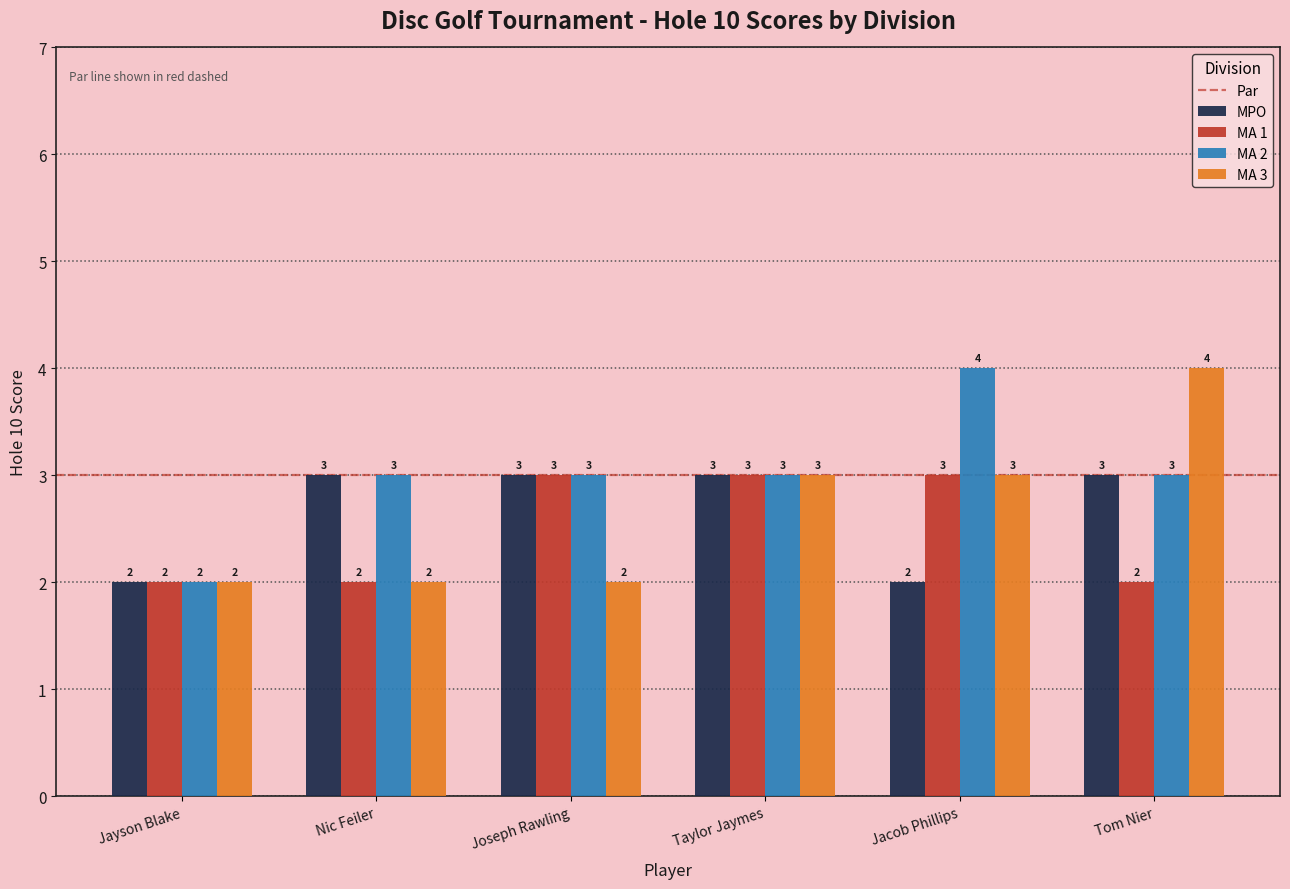

What is the maximum value shown in the chart?

4